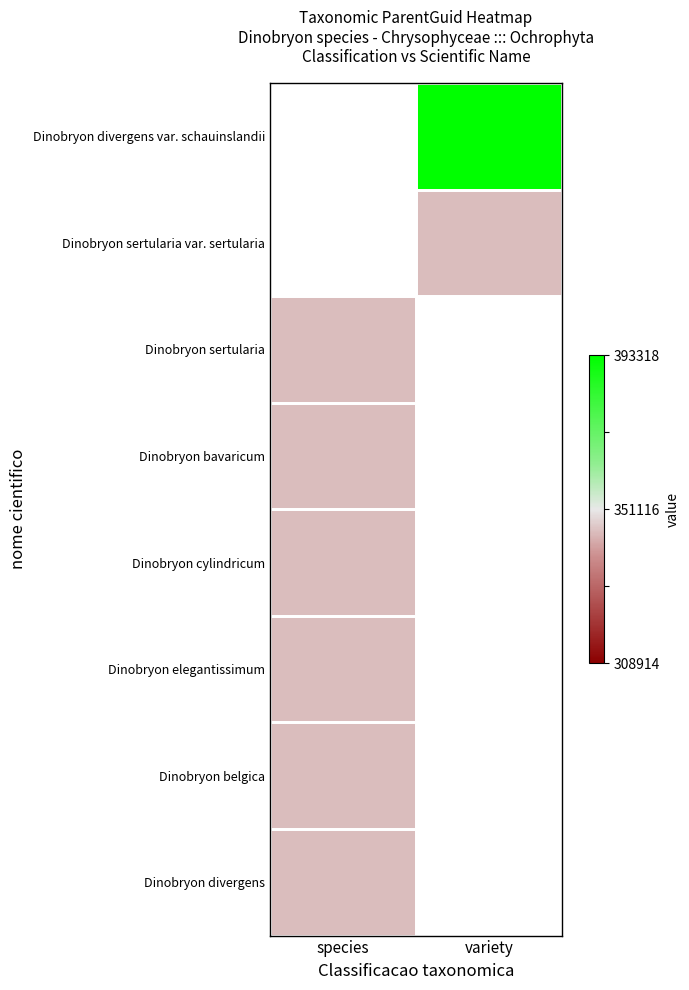

Which category has the highest value in the Dinobryon elegantissimum series?

species